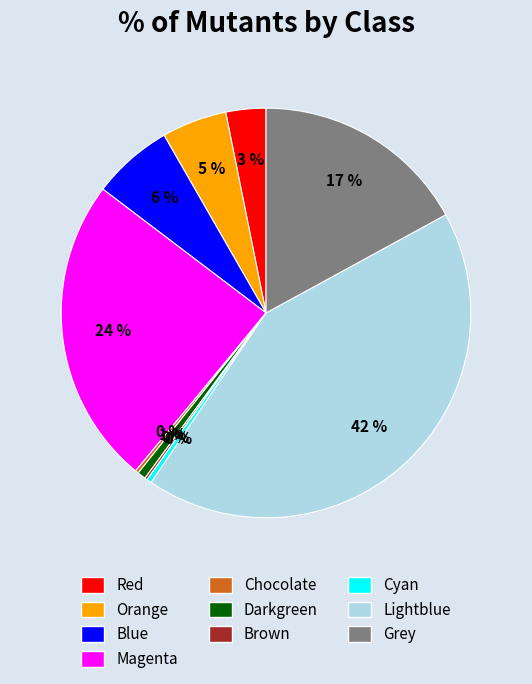

Is it true that Lightblue is 42% of the pie?

True